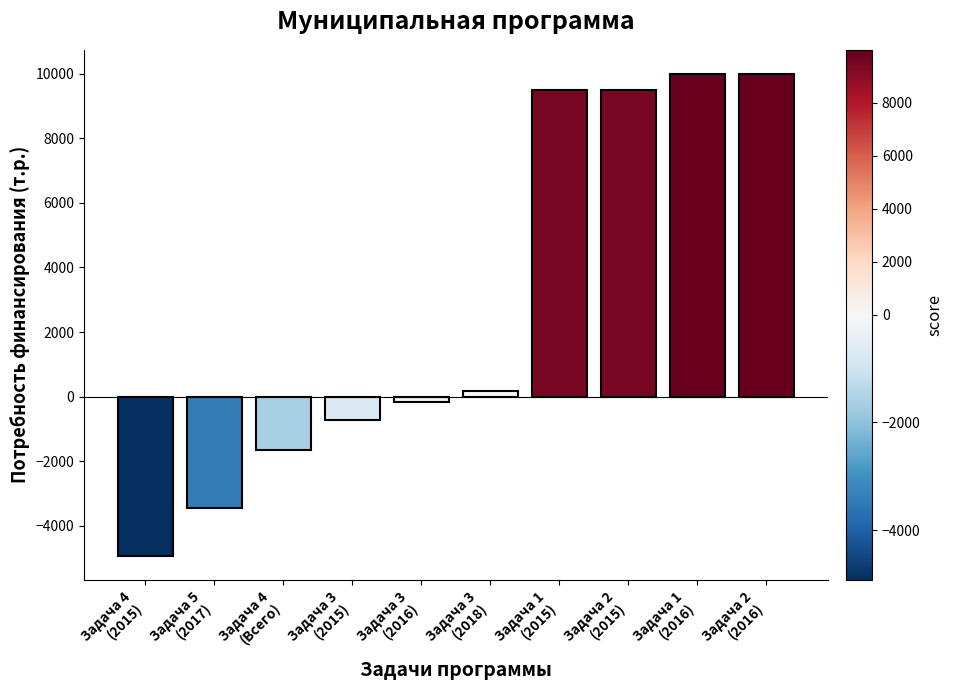

What is the difference between the maximum and minimum values?

14912.7